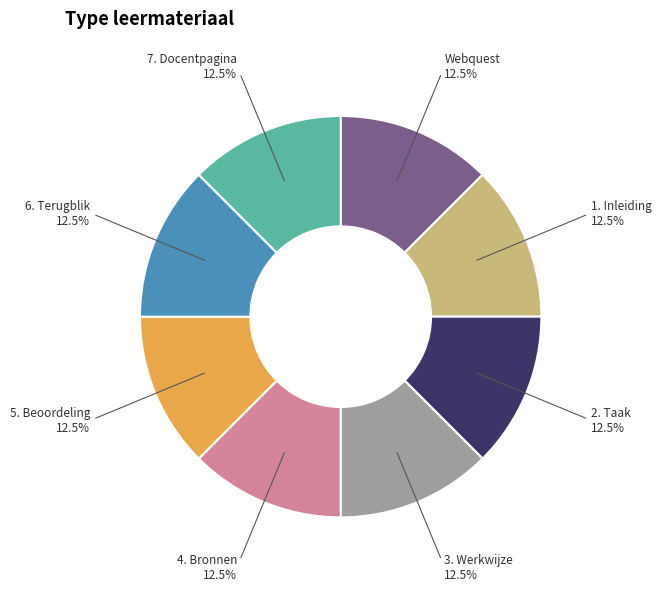

How many slices are in this pie chart?

8